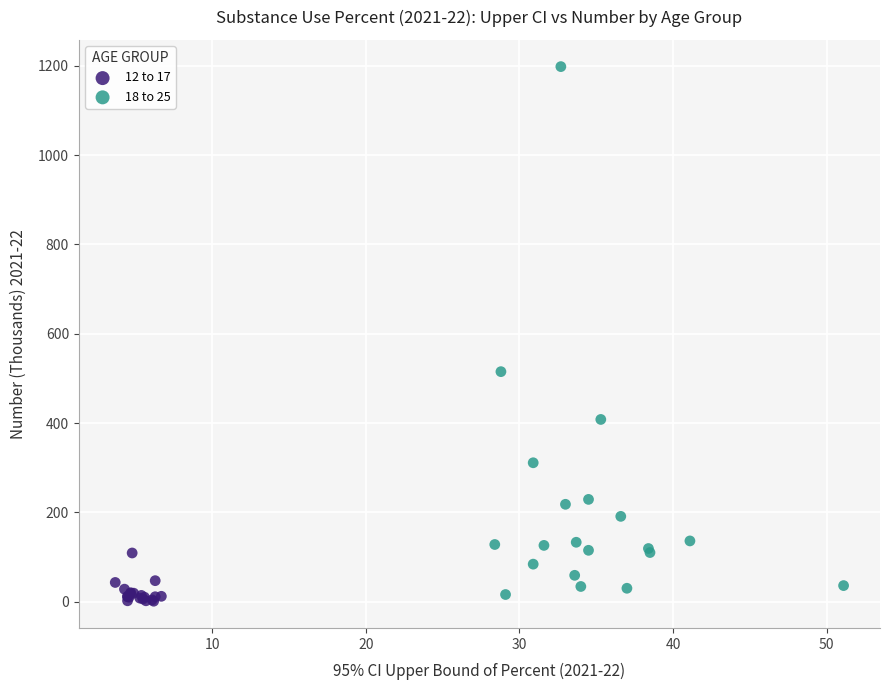

What are all the series names shown in the legend?

12 to 17, 18 to 25